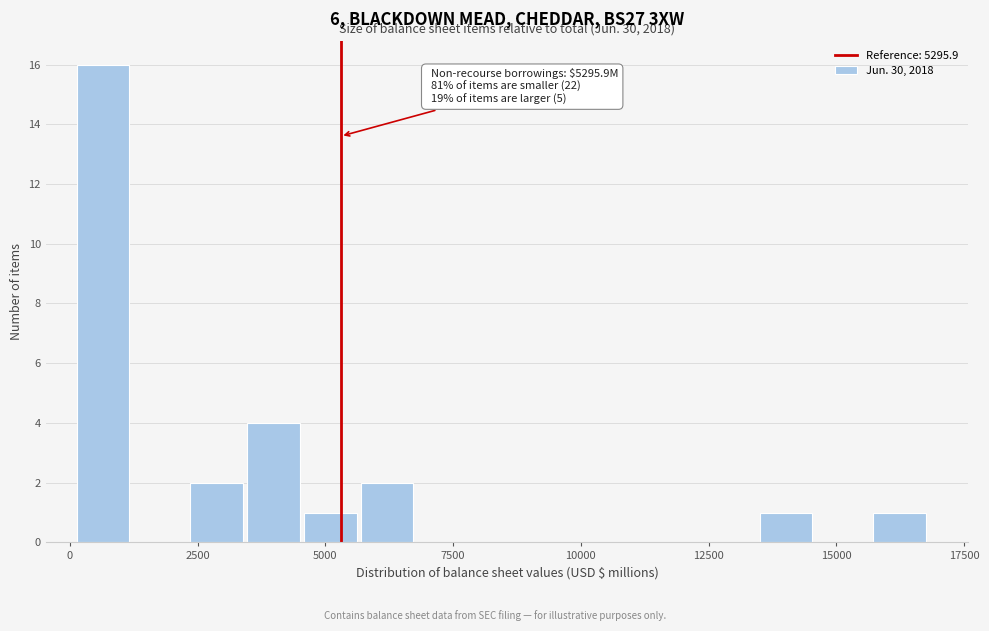

Around what value on the x-axis is the tallest bar? Give the approximate position of its centre, as read against the axis.

500